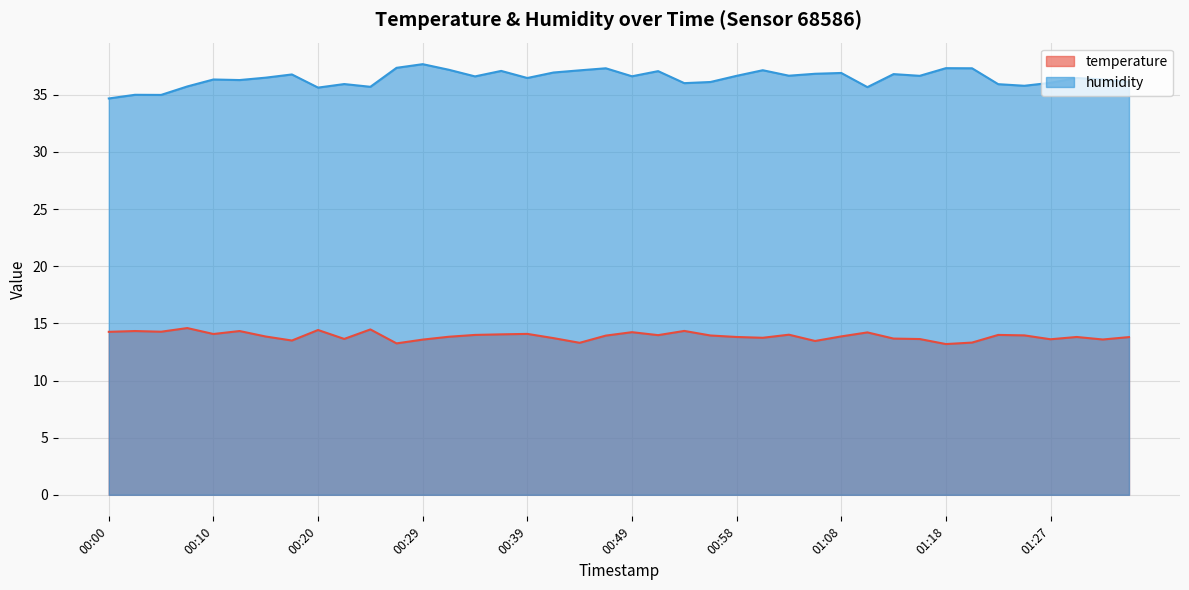

The humidity series shows 36.3 at 00:12. True or false?

True